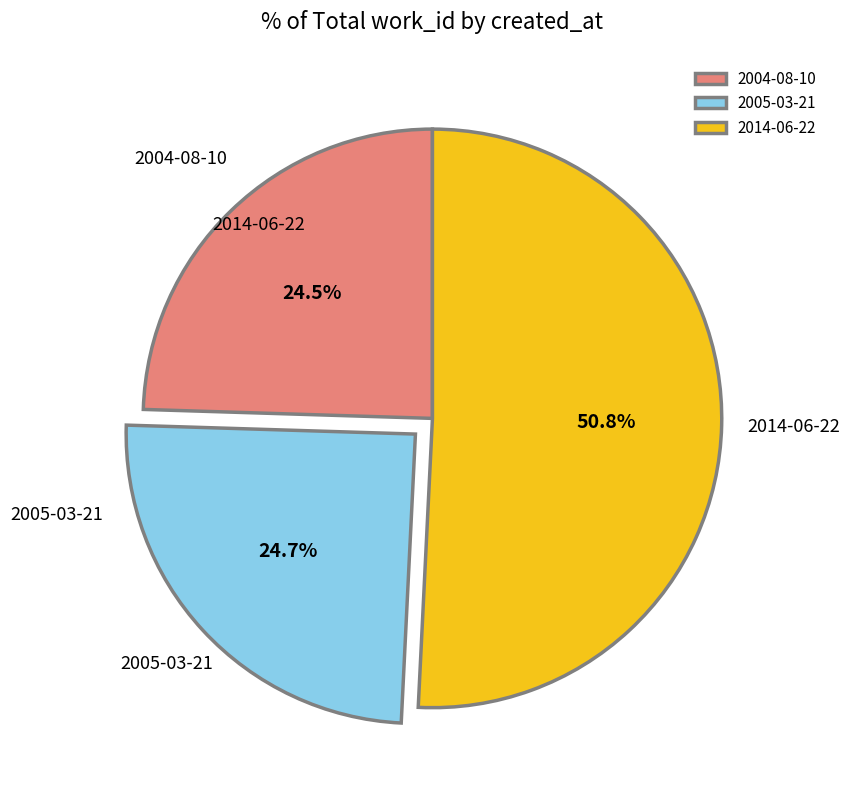

Between 2014-06-22 and 2004-08-10, which is larger?

2014-06-22